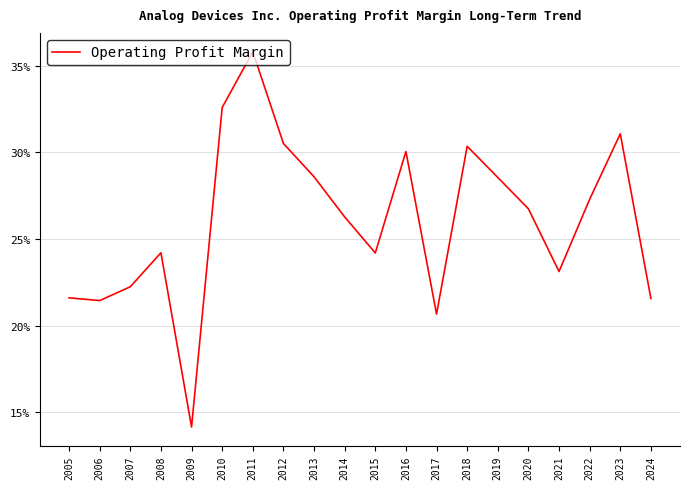

Is this an area chart (filled region under the line)?

No